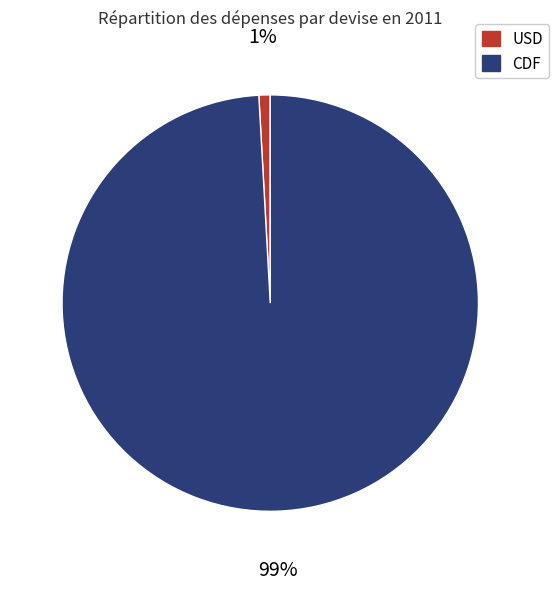

Which slice is the largest?

CDF